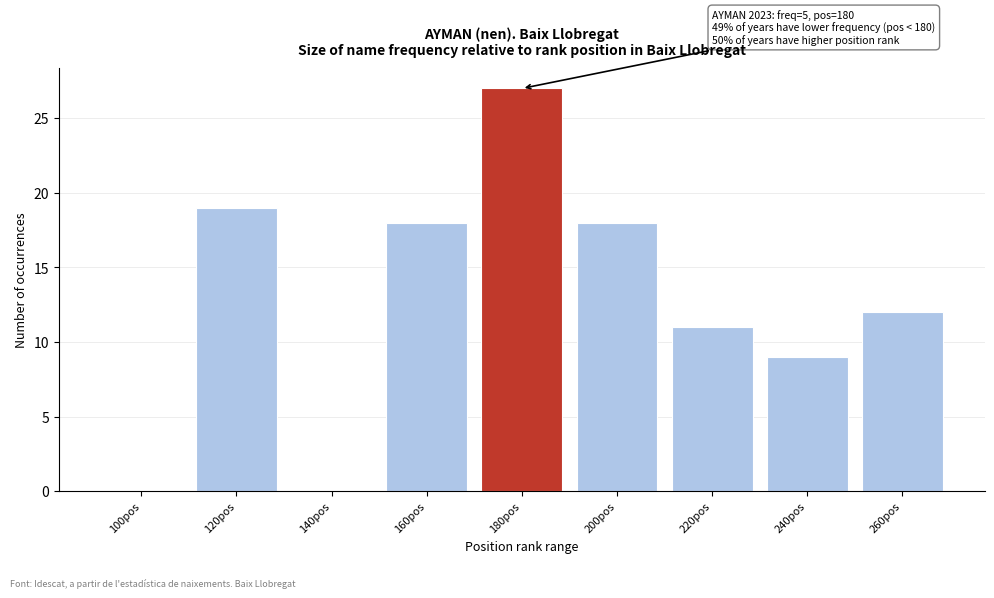

Reading right to left, what are all the values shown in this chart?

260pos=12	240pos=9	220pos=11	200pos=18	180pos=27	160pos=18	140pos=0	120pos=19	100pos=0